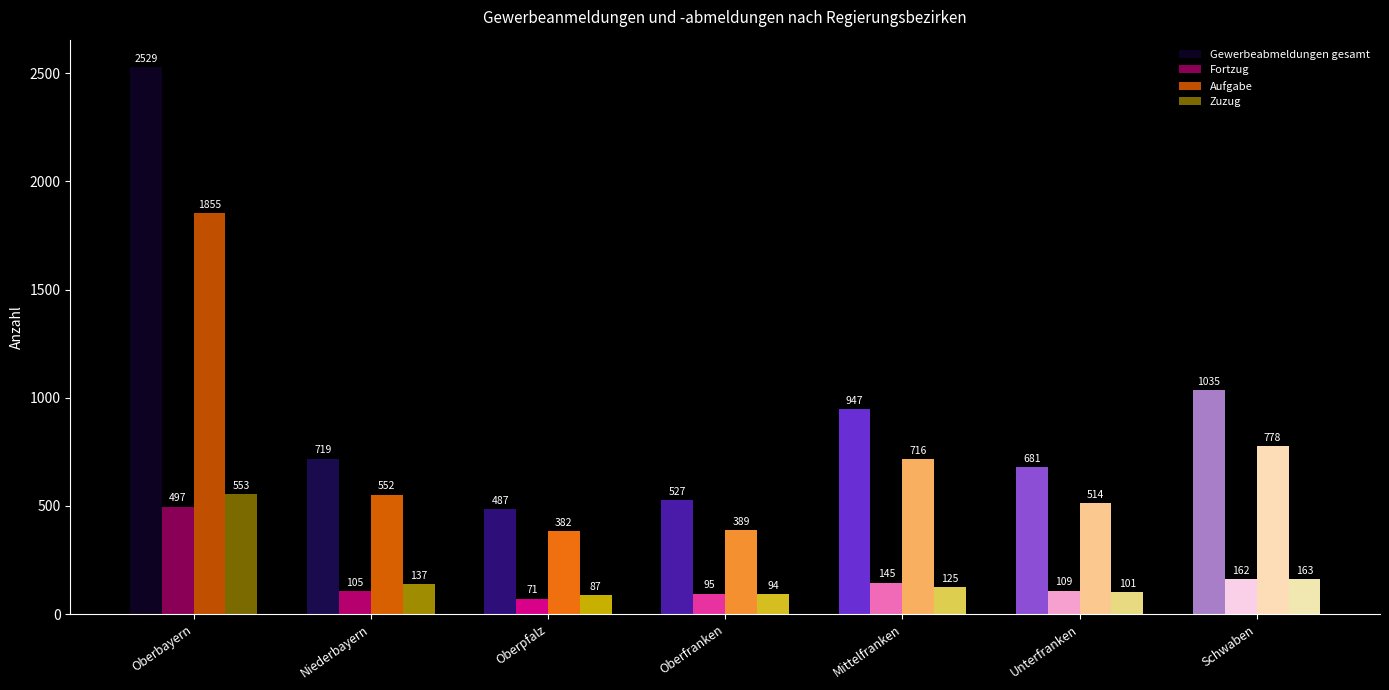

What are all the series names shown in the legend?

Gewerbeabmeldungen gesamt, Fortzug, Aufgabe, Zuzug